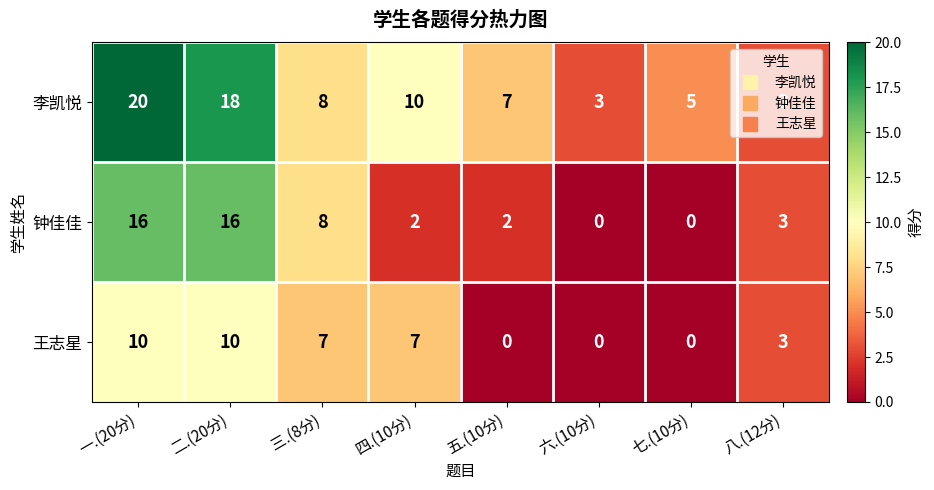

Which series has the widest spread of values?

李凯悦